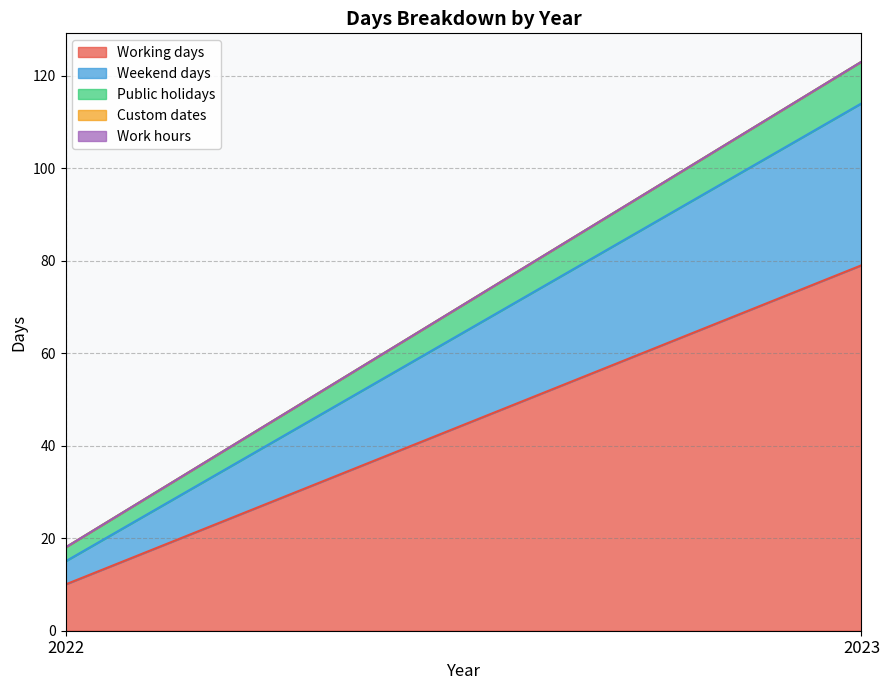

What is the difference between the highest and lowest values at 2022?

10